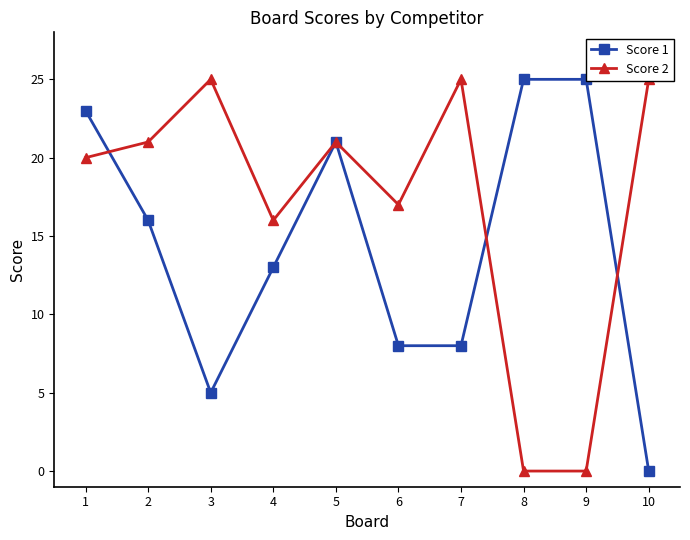

Count the number of categories in the chart.

10